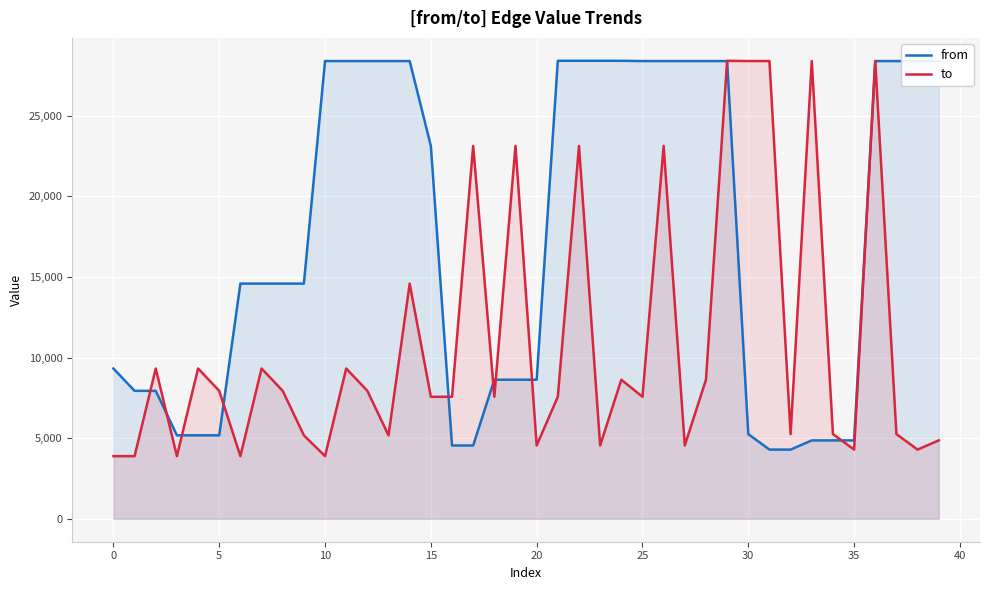

Which series has the largest total across all categories?

from